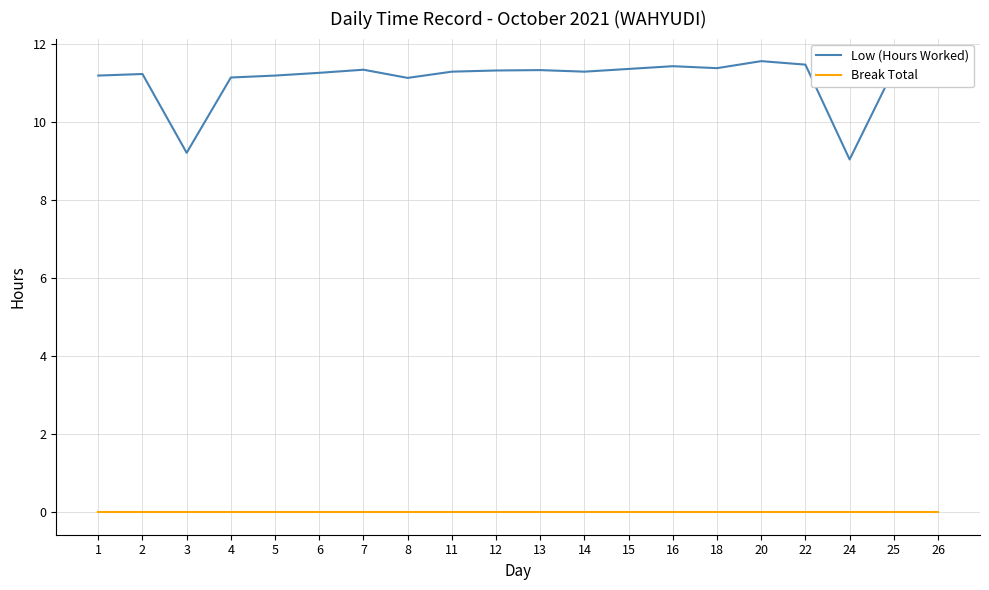

List the series in order of their peak value, lowest first.

Break Total, Low (Hours Worked)